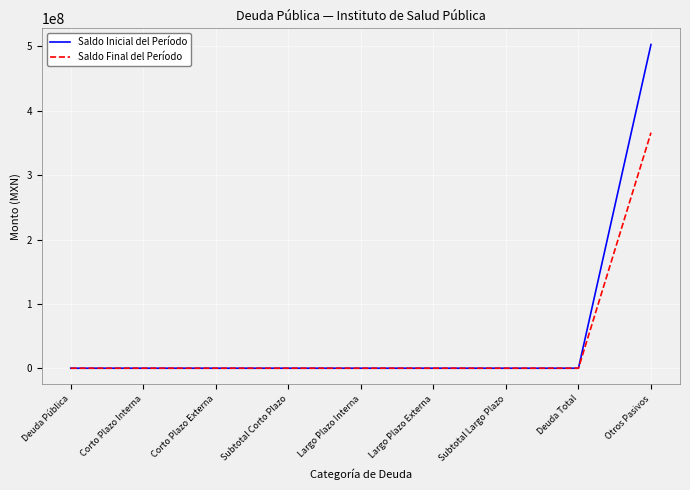

At how many categories does at least one series exceed 119048097?

1